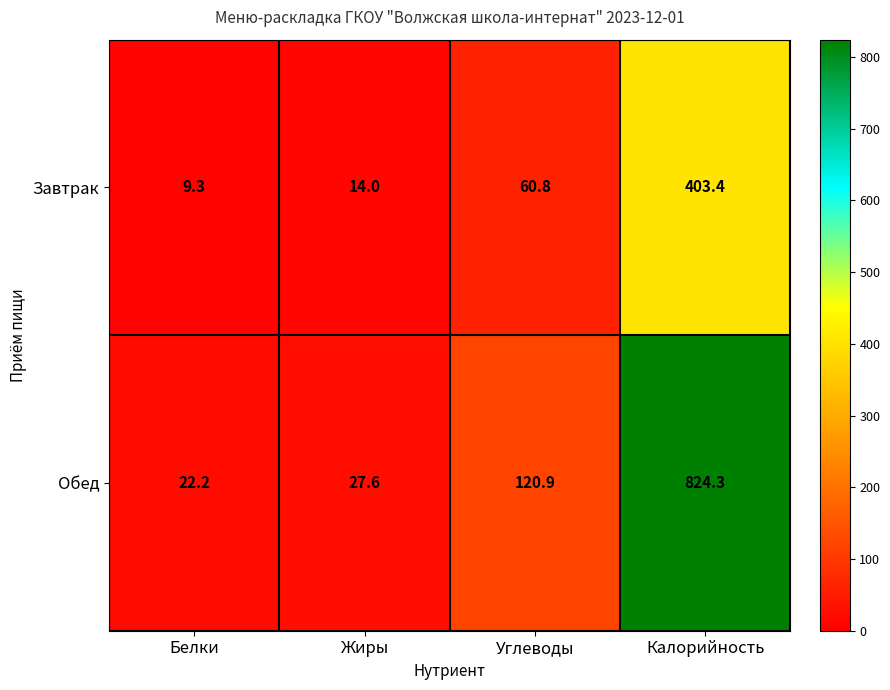

What is the difference between the highest and lowest values at Белки?

12.9